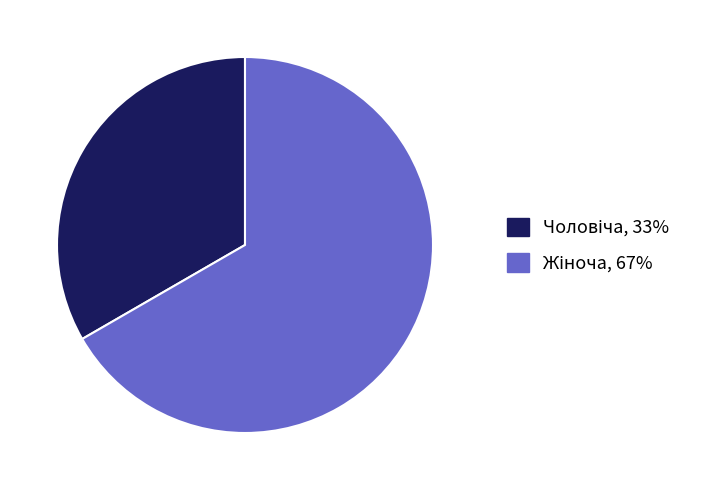

Is there a majority slice in this chart?

Yes